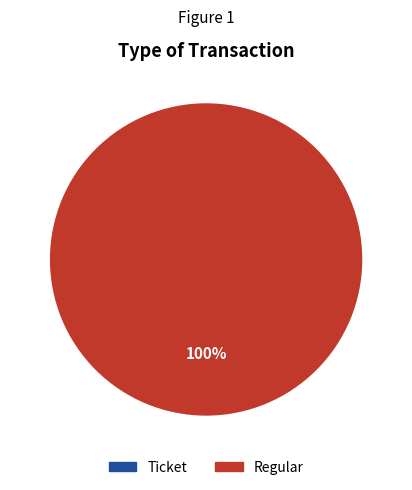

To the nearest percent, what is the combined percentage of Ticket and Regular?

100%